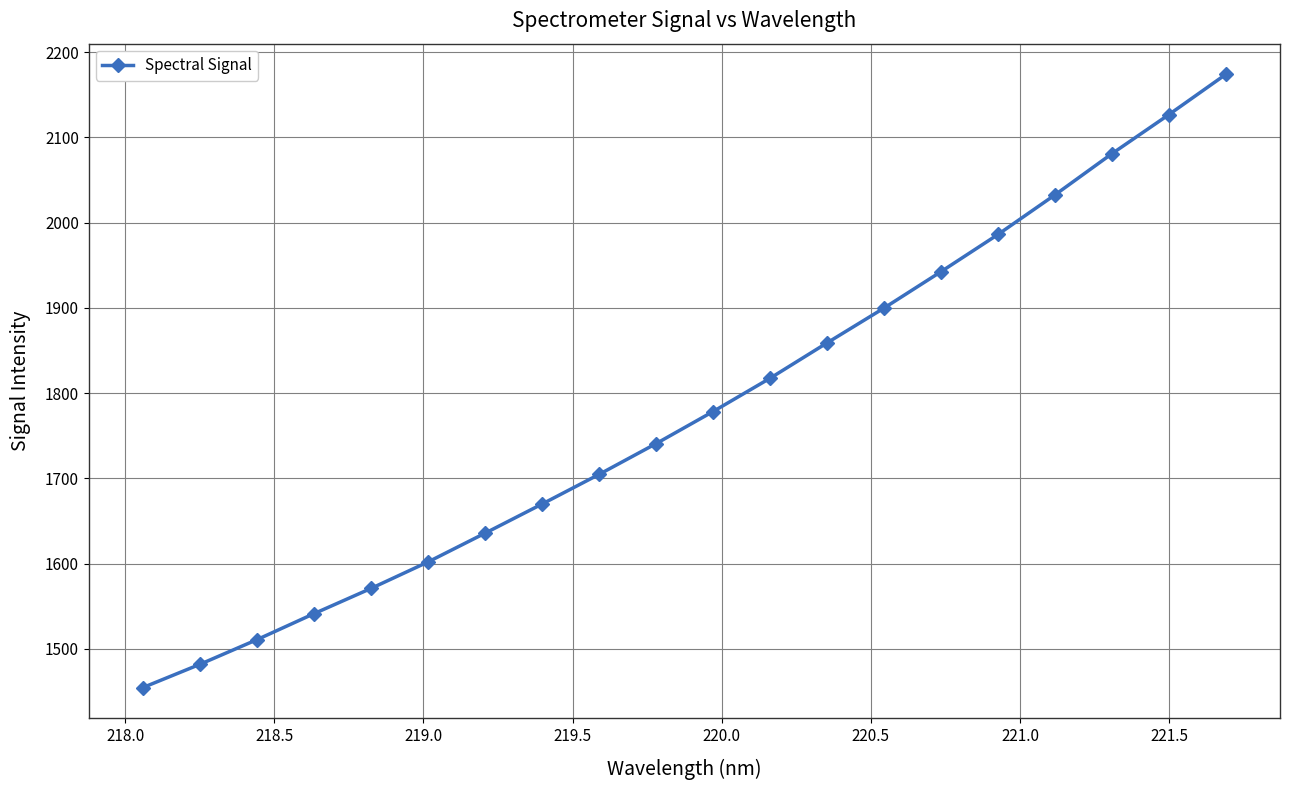

What is the sum of all values?

35609.0